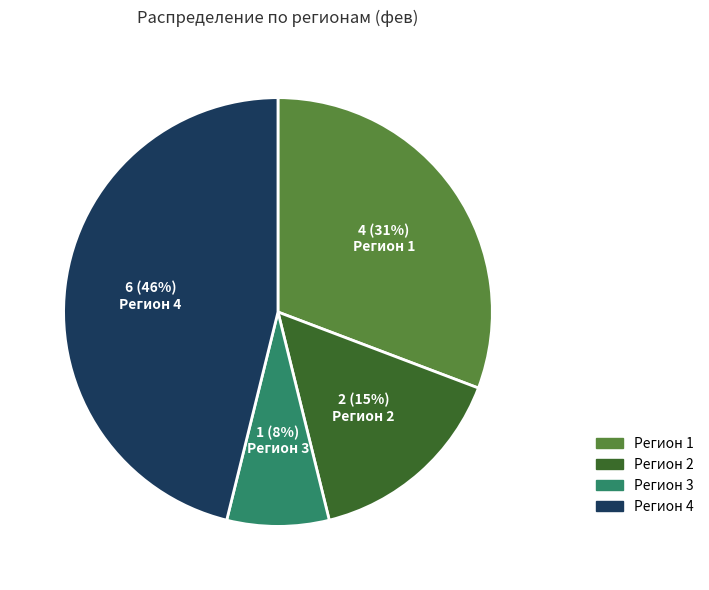

Count the number of slices in the pie.

4